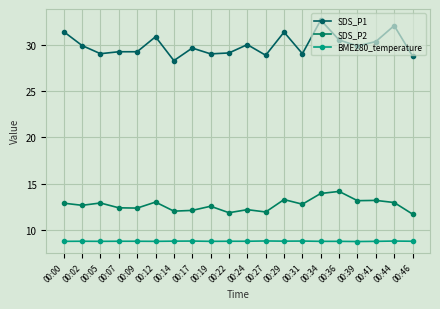

Is it true that SDS_P2 equals 12.9 at 00:44?

True